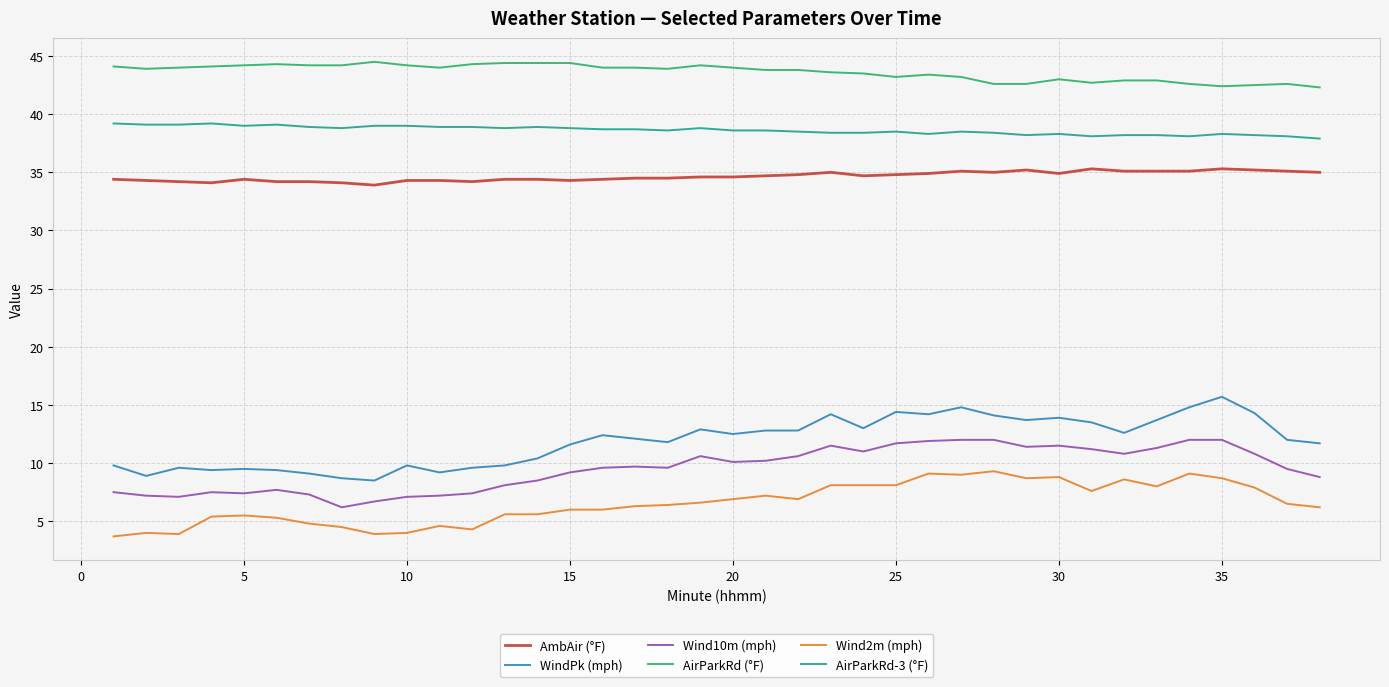

What is the maximum value for AirParkRd (°F)?

44.5